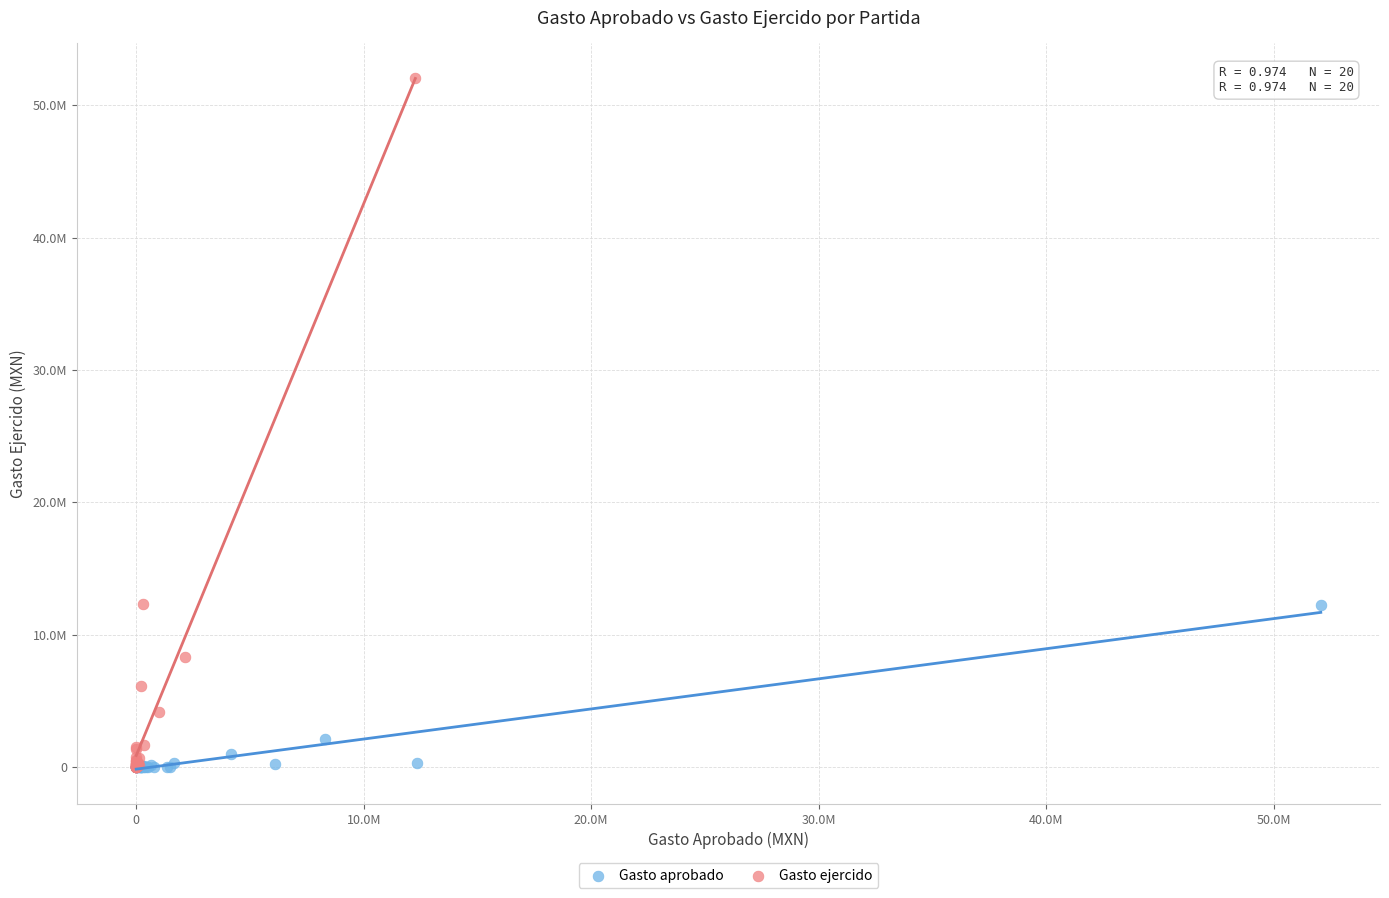

Which series has the widest spread of Y values?

Gasto ejercido